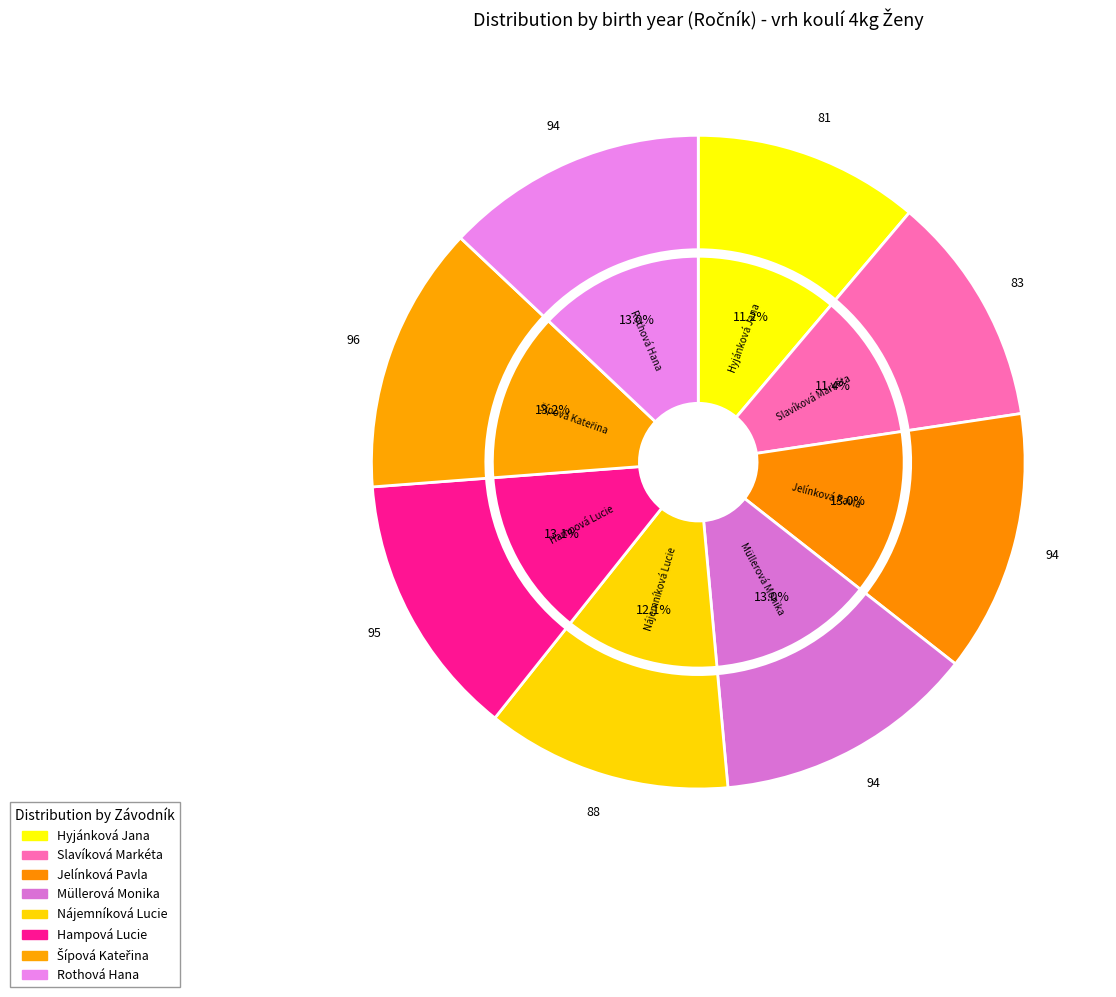

Does Nájemníková Lucie represent more than half of the total?

No